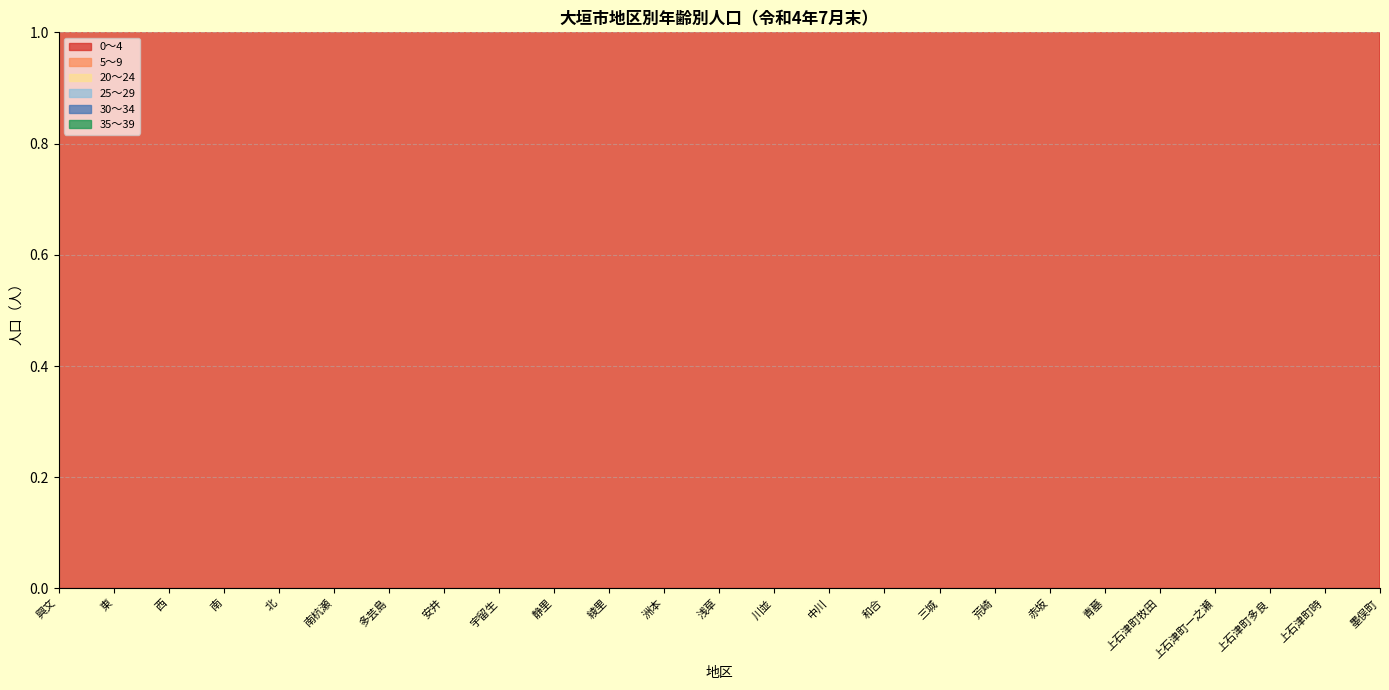

Reading right to left, transcribe all the data shown in this chart.

0～4: 墨俣町=195	上石津町時=23	上石津町多良=34	上石津町一之瀬=18	上石津町牧田=37	青墓=248	赤坂=273	荒崎=205	三城=656	和合=263	中川=688	川並=93	浅草=116	洲本=157	綾里=88	静里=294	宇留生=290	安井=574	多芸島=45	南杭瀬=472	北=427	南=111	西=118	東=143	興文=264
5～9: 墨俣町=400	上石津町時=49	上石津町多良=78	上石津町一之瀬=39	上石津町牧田=92	青墓=540	赤坂=637	荒崎=436	三城=1376	和合=516	中川=1496	川並=193	浅草=252	洲本=391	綾里=206	静里=619	宇留生=667	安井=1163	多芸島=127	南杭瀬=945	北=932	南=264	西=281	東=338	興文=591
20～24: 墨俣町=791	上石津町時=106	上石津町多良=165	上石津町一之瀬=85	上石津町牧田=273	青墓=1278	赤坂=1269	荒崎=1134	三城=2886	和合=1128	中川=3492	川並=502	浅草=617	洲本=1095	綾里=446	静里=1429	宇留生=1517	安井=2928	多芸島=252	南杭瀬=2327	北=2198	南=761	西=600	東=728	興文=1183
25～29: 墨俣町=1017	上石津町時=133	上石津町多良=202	上石津町一之瀬=106	上石津町牧田=355	青墓=1606	赤坂=1626	荒崎=1486	三城=3713	和合=1481	中川=4403	川並=661	浅草=786	洲本=1395	綾里=570	静里=1813	宇留生=1907	安井=3746	多芸島=322	南杭瀬=3015	北=2828	南=951	西=784	東=930	興文=1475
30～34: 墨俣町=1284	上石津町時=175	上石津町多良=261	上石津町一之瀬=125	上石津町牧田=434	青墓=1986	赤坂=2016	荒崎=1833	三城=4603	和合=1846	中川=5449	川並=840	浅草=976	洲本=1712	綾里=714	静里=2222	宇留生=2377	安井=4643	多芸島=420	南杭瀬=3718	北=3546	南=1180	西=1005	東=1193	興文=1871
35～39: 墨俣町=602	上石津町時=81	上石津町多良=120	上石津町一之瀬=66	上石津町牧田=202	青墓=917	赤坂=987	荒崎=767	三城=2125	和合=790	中川=2574	川並=346	浅草=426	洲本=735	綾里=341	静里=1038	宇留生=1127	安井=2019	多芸島=194	南杭瀬=1595	北=1576	南=548	西=445	東=552	興文=931